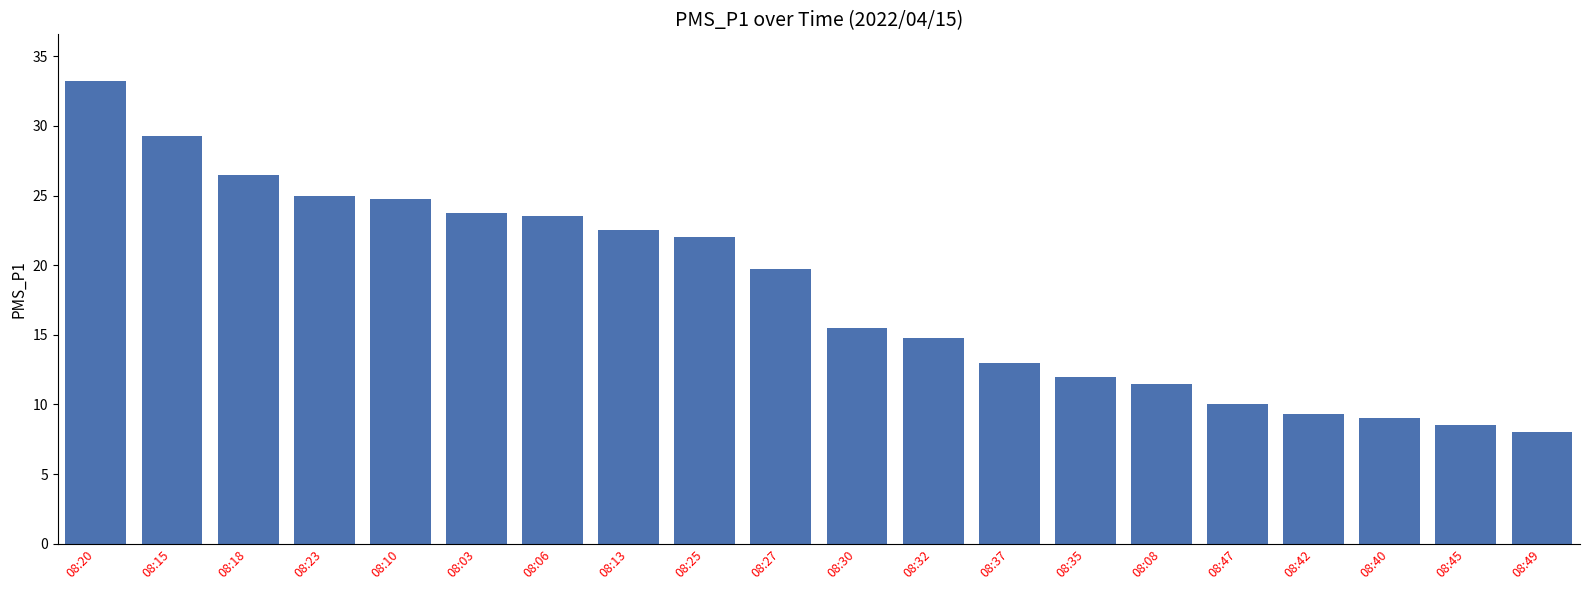

What is the change in value from 08:27 to 08:42?

-10.4